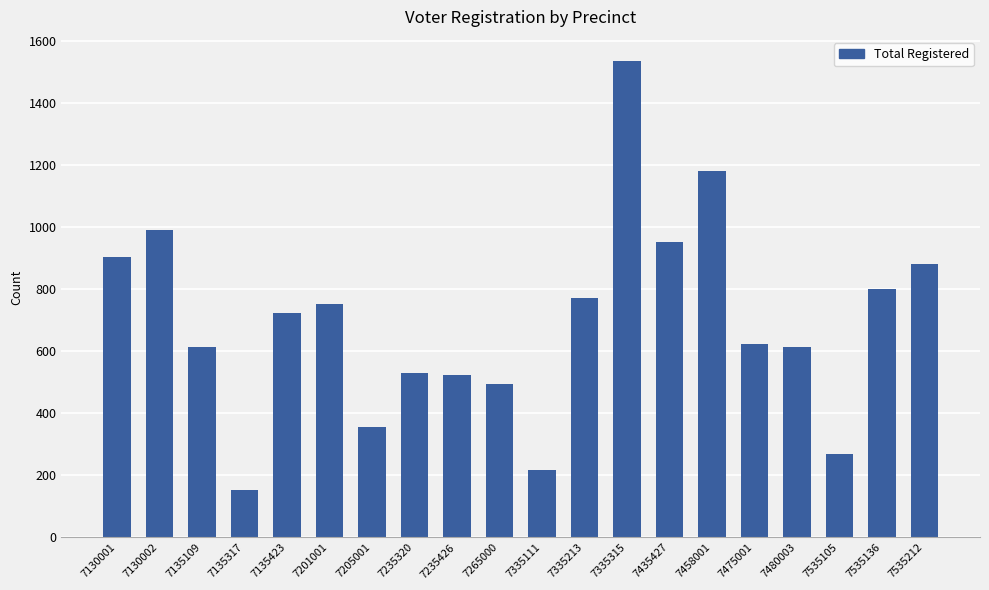

How many bars are there in total?

20